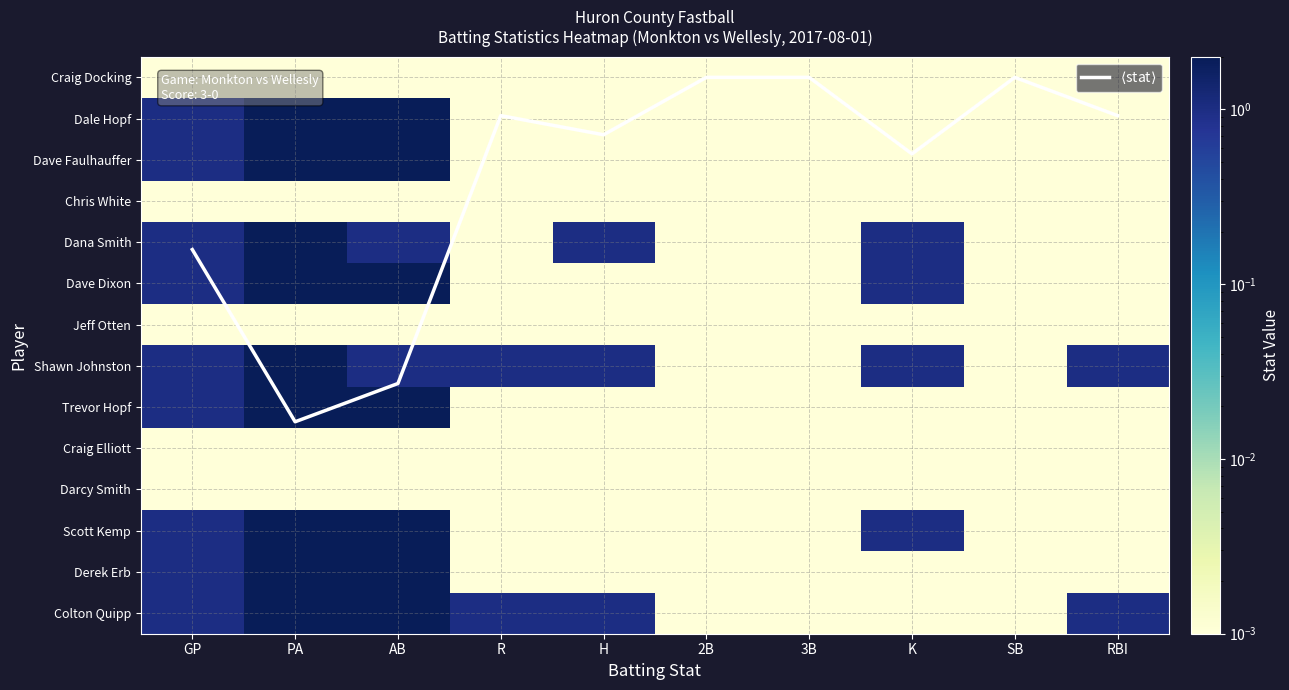

What is the total value across all series at H?

4.4